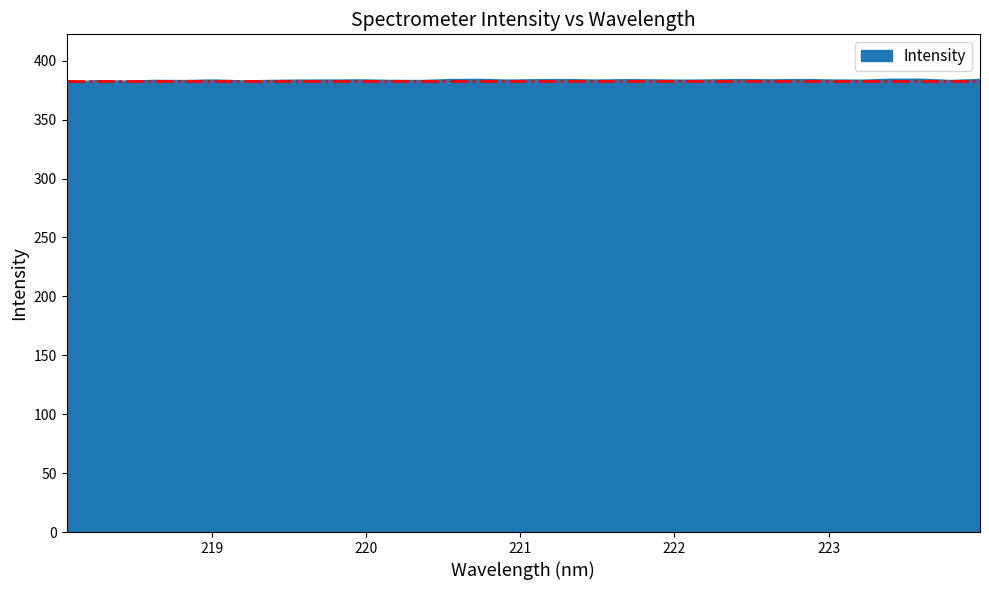

What is the minimum value shown in the chart?

381.2